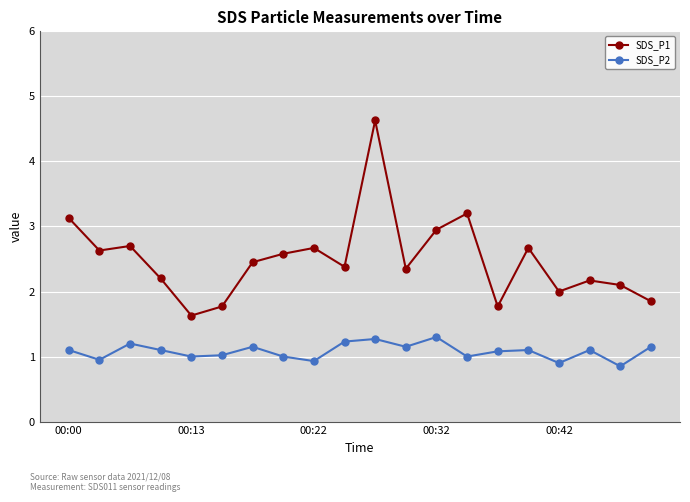

Is this an area chart (filled region under the line)?

No